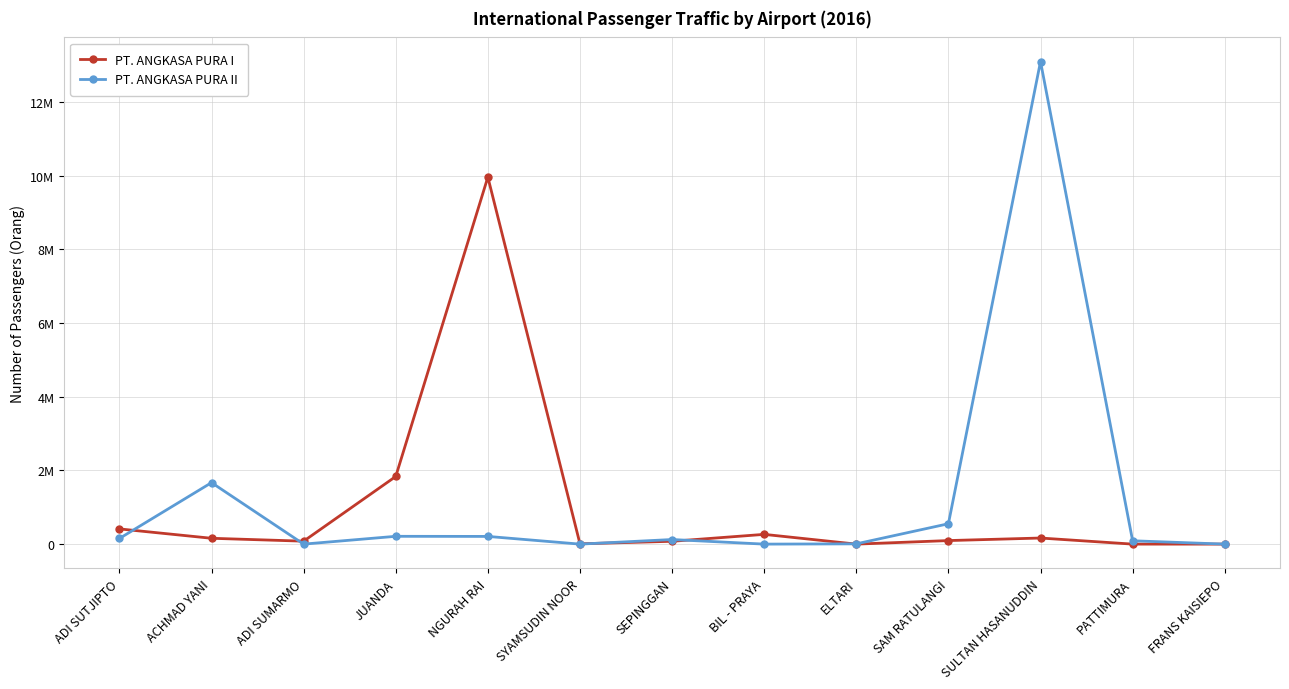

What is the highest value of the PT. ANGKASA PURA II series?

13099750